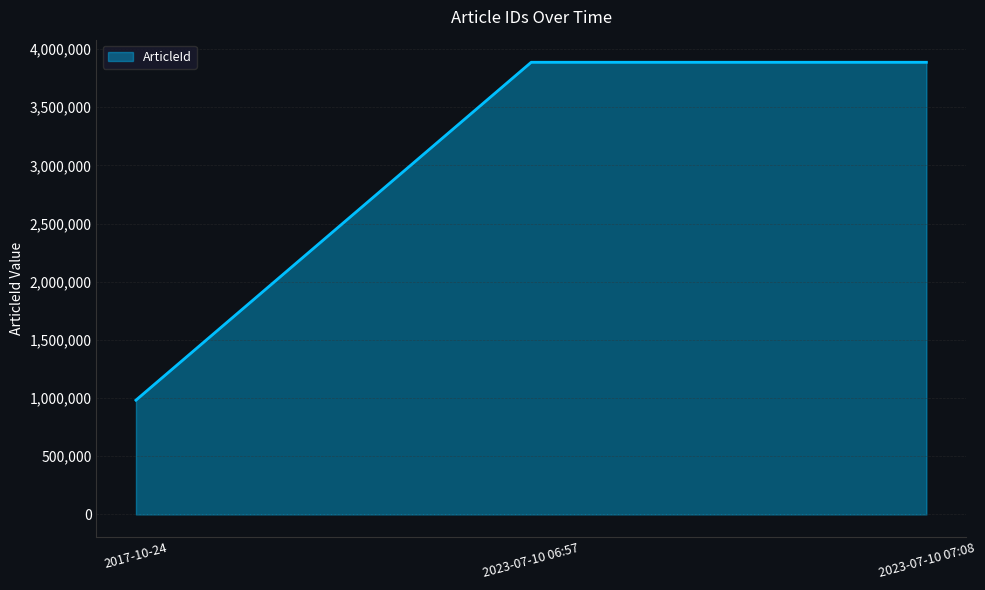

The value at 2023-07-10 06:57 is 3885765. True or false?

True